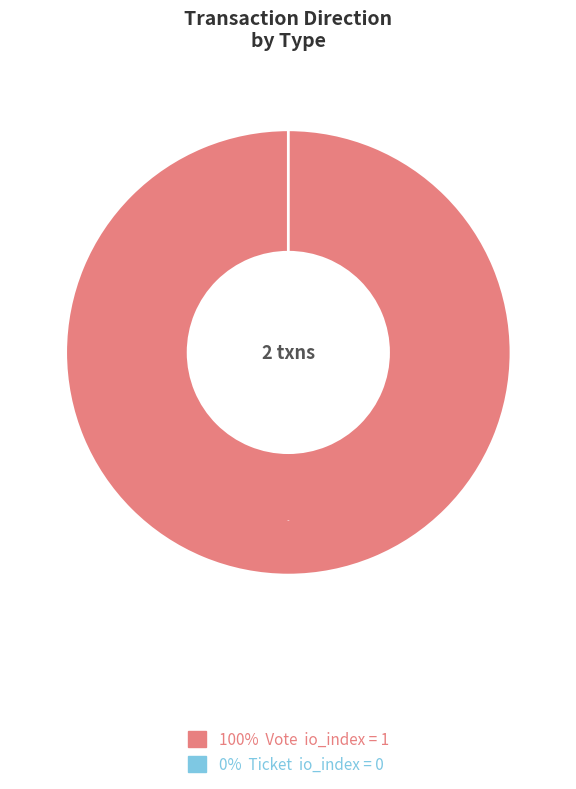

The Ticket slice represents 0% of the pie. True or false?

True